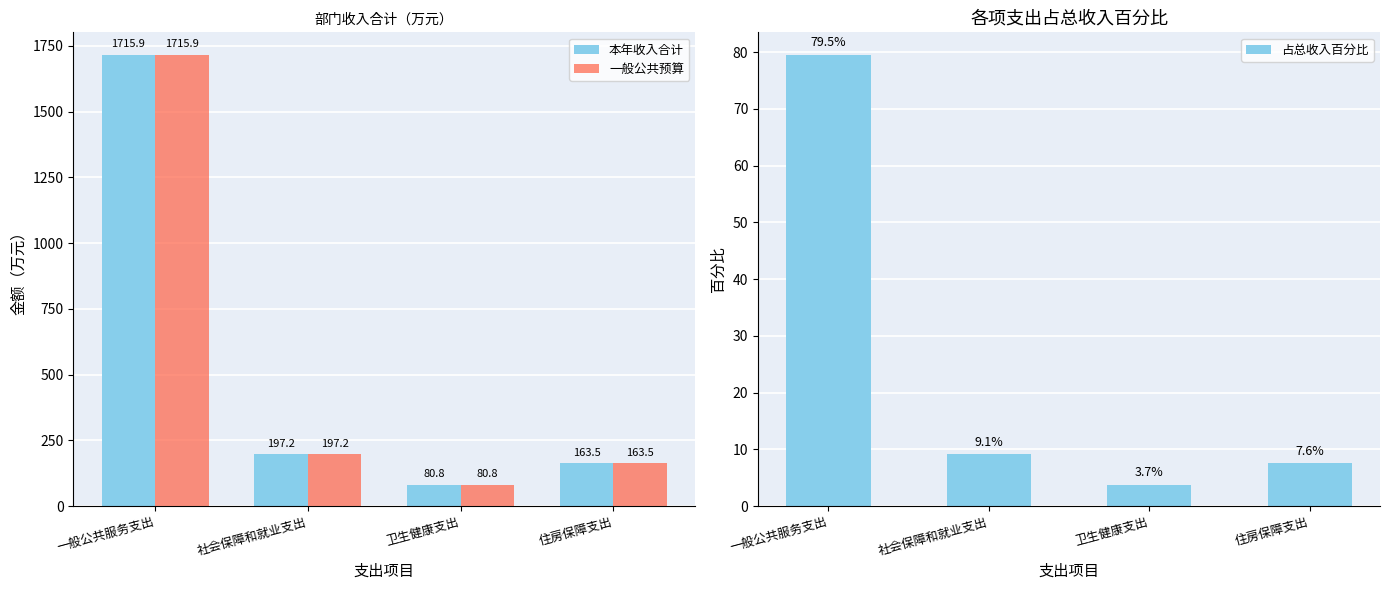

What is the spread (max minus min) of values at 社会保障和就业支出?

188.1